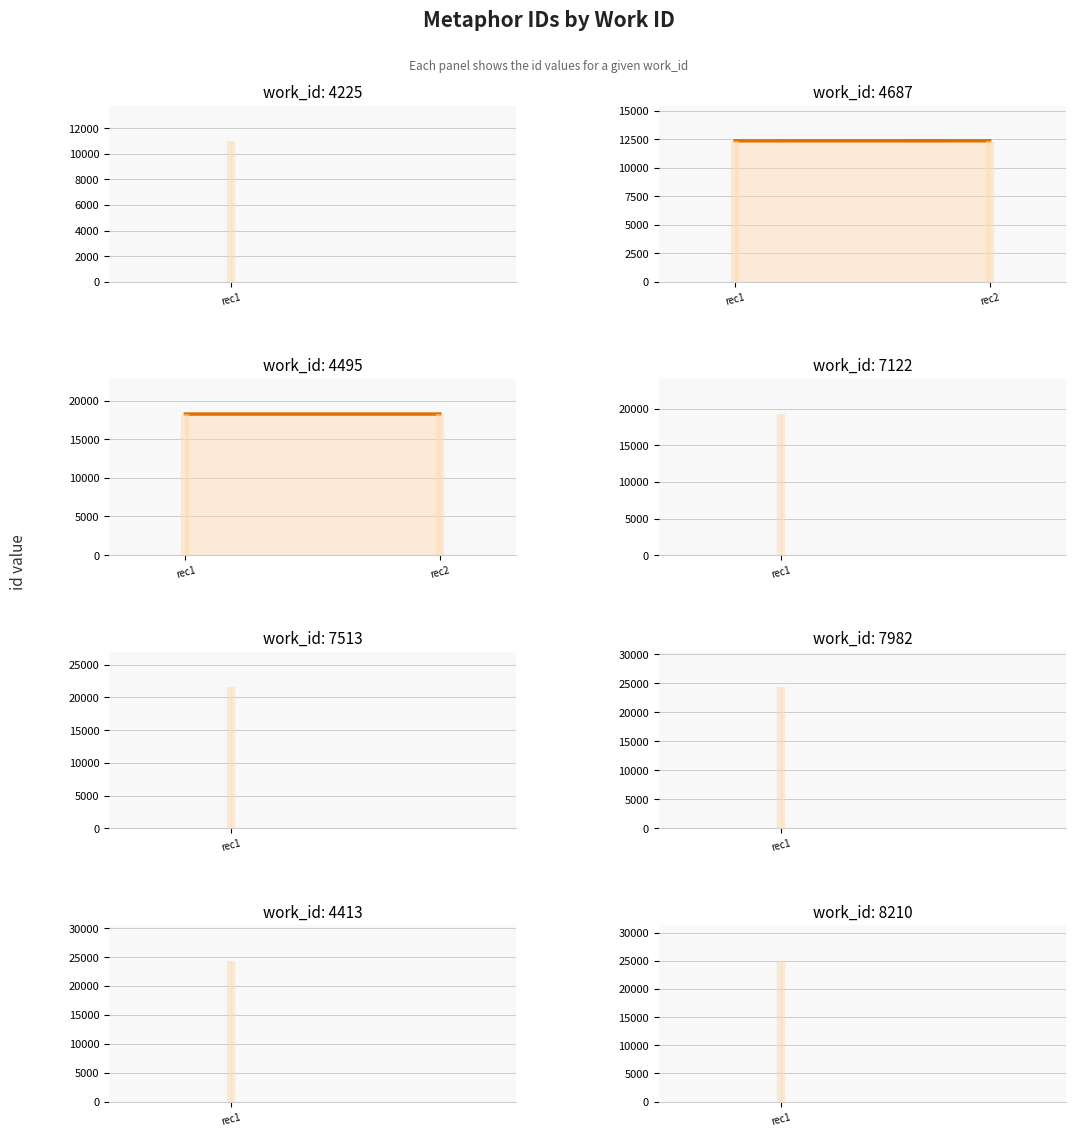

At how many categories does at least one series exceed 14647?

2